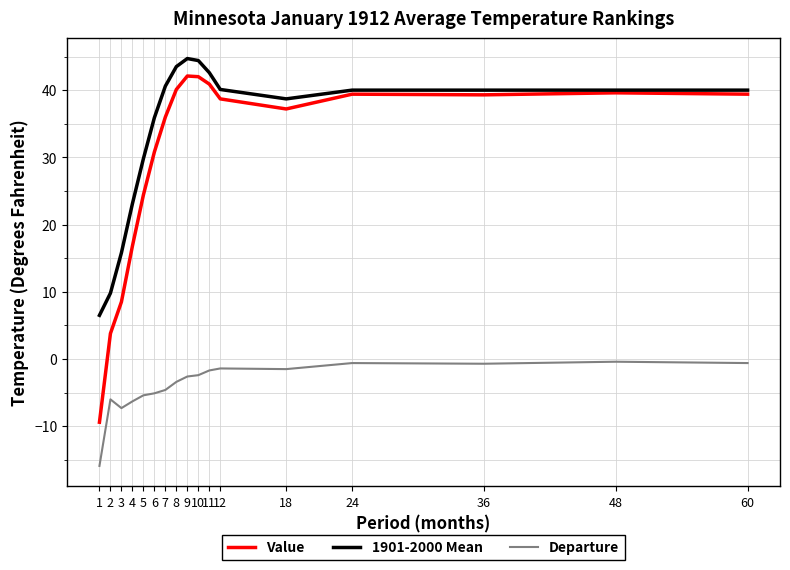

The Value series shows 9.8 at 48. True or false?

False